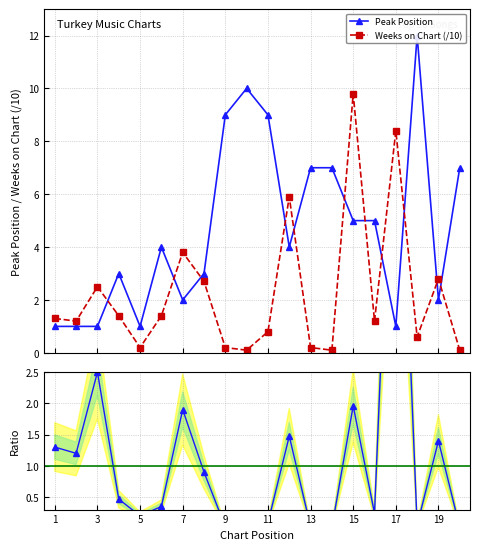

True or false: Weeks on Chart (/10) has more than 1 interior local peaks.

True